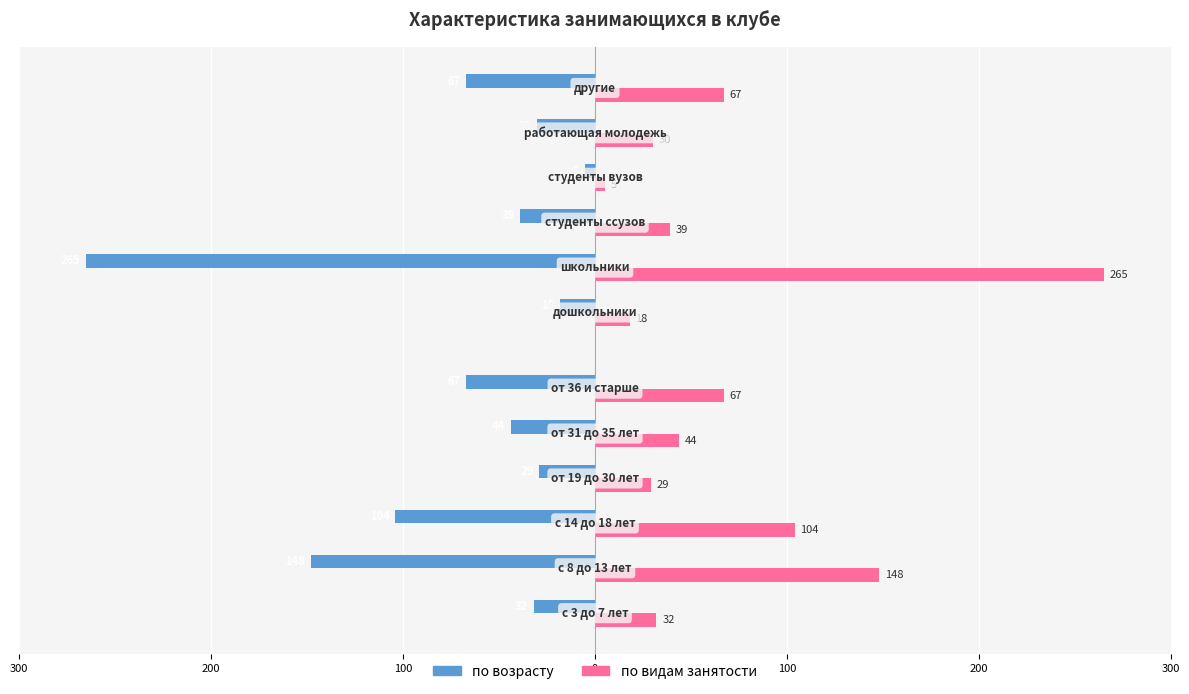

Which has a higher value, 200 or 200?

200